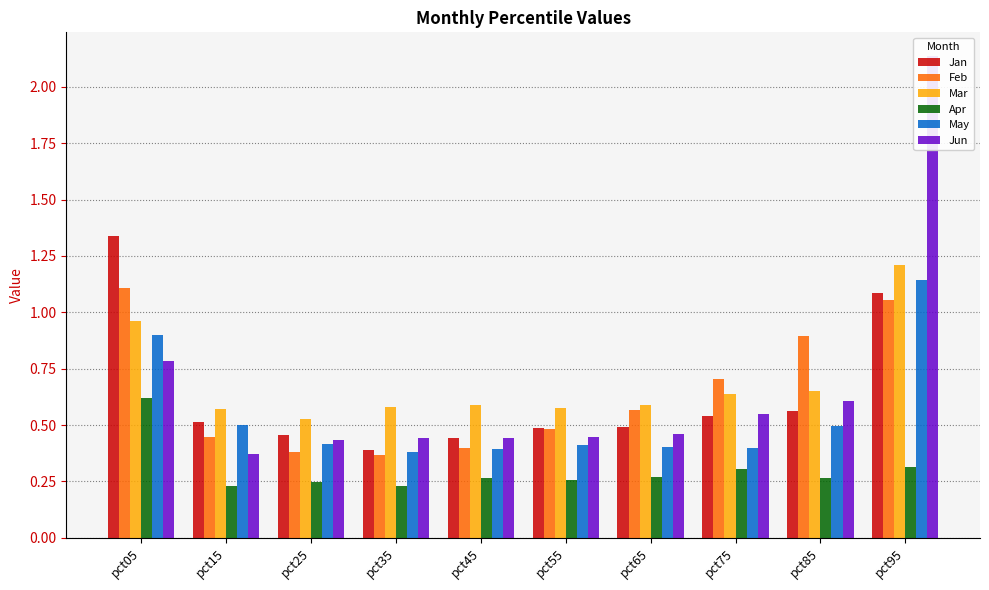

How many categories are shown in the chart?

10